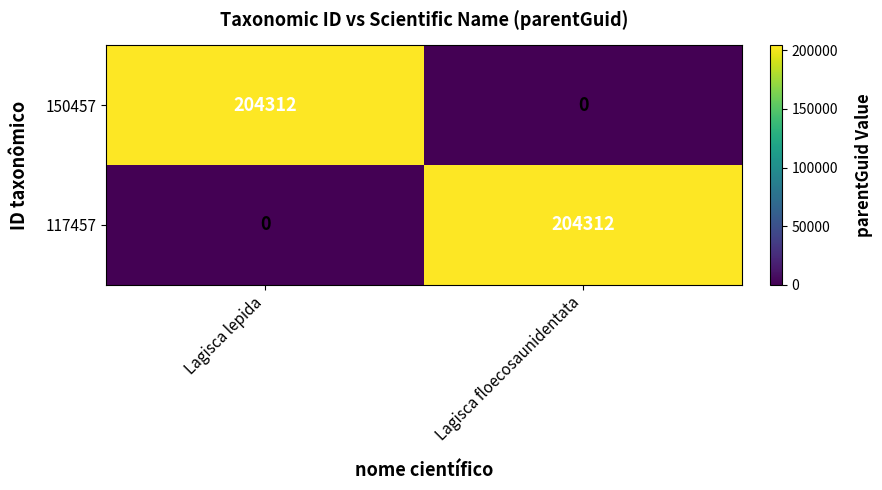

What is the total value across all series at Lagisca lepida?

204312